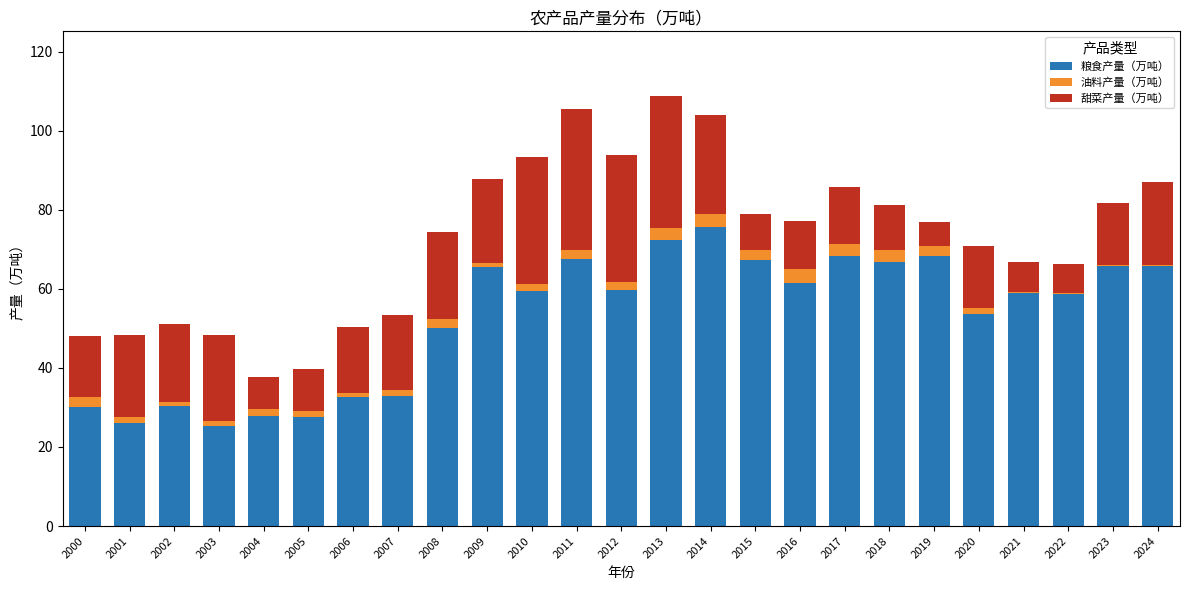

What is the highest value of the 粮食产量（万吨） series?

75.6